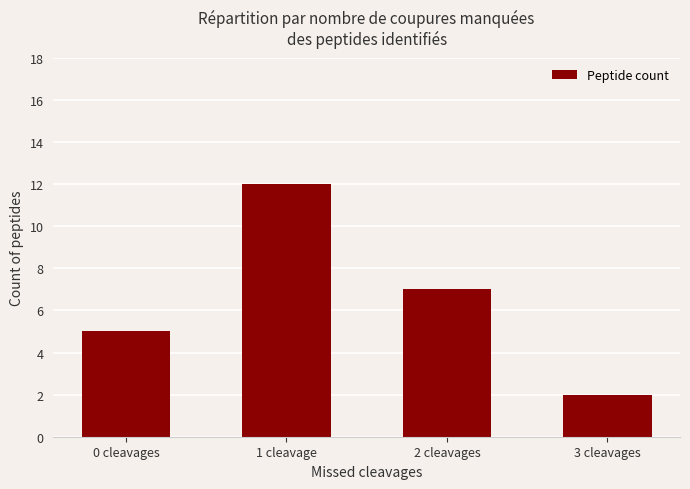

Where is the data nearest to the value 7?

2 cleavages